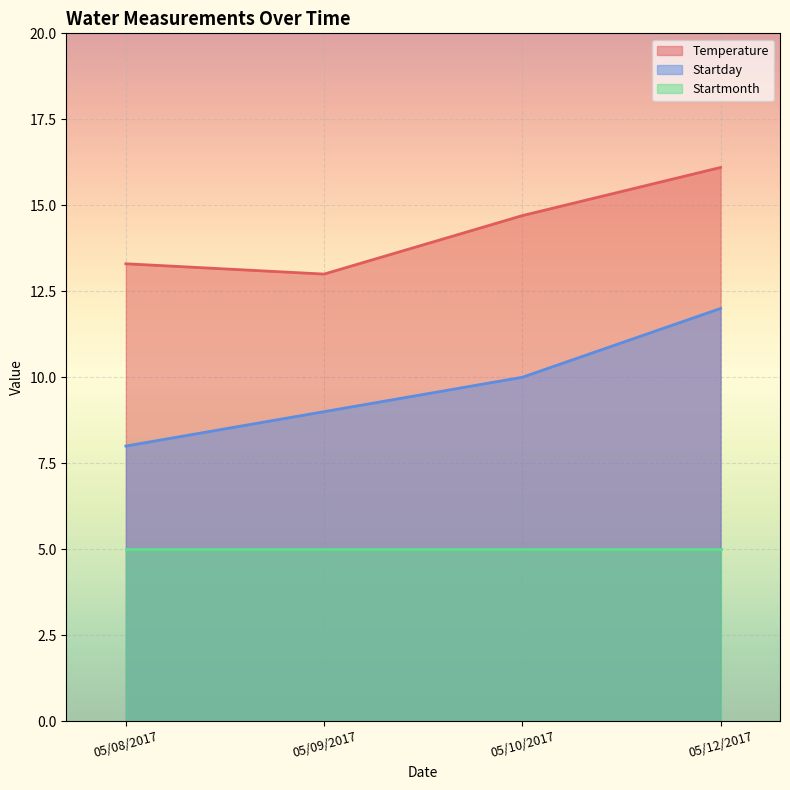

What is the difference between the maximum and minimum values in the Startday series?

4.0